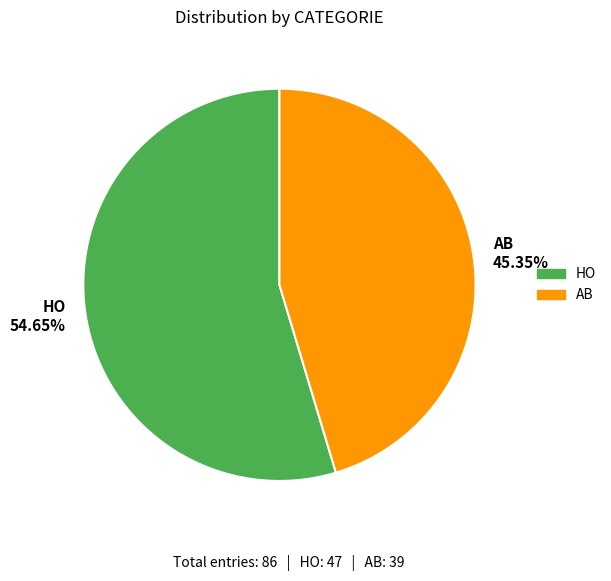

To the nearest percent, what is the difference between the largest and smallest slice percentages?

9%